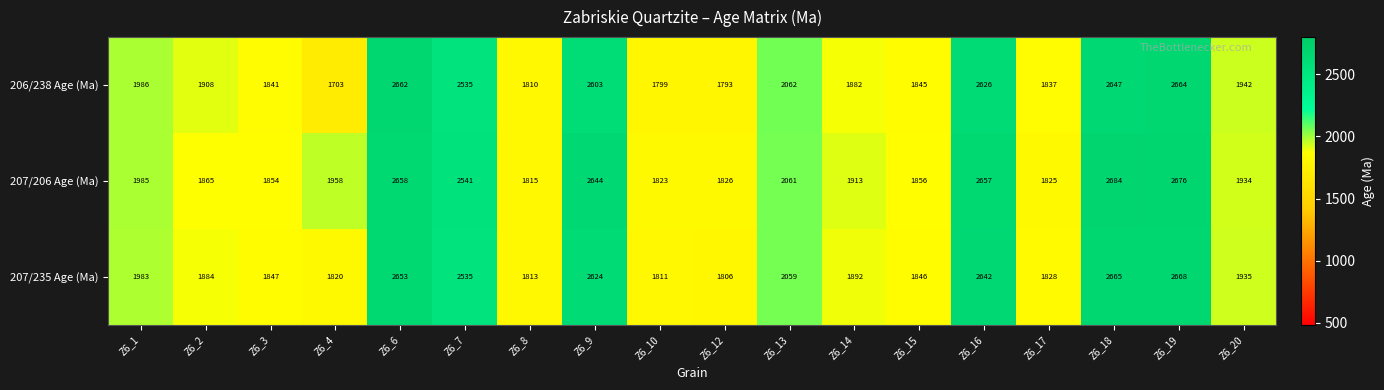

List the series in order of their overall mean, lowest first.

206/238 Age (Ma), 207/235 Age (Ma), 207/206 Age (Ma)